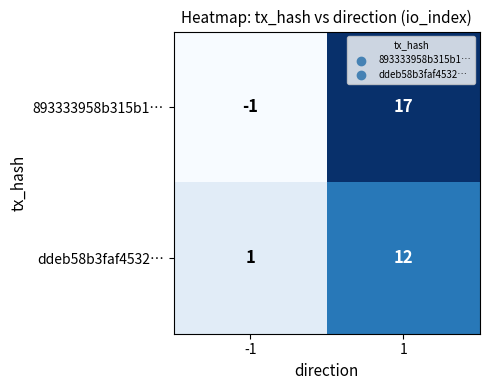

Which series has the largest range (max minus min)?

893333958b315b1…